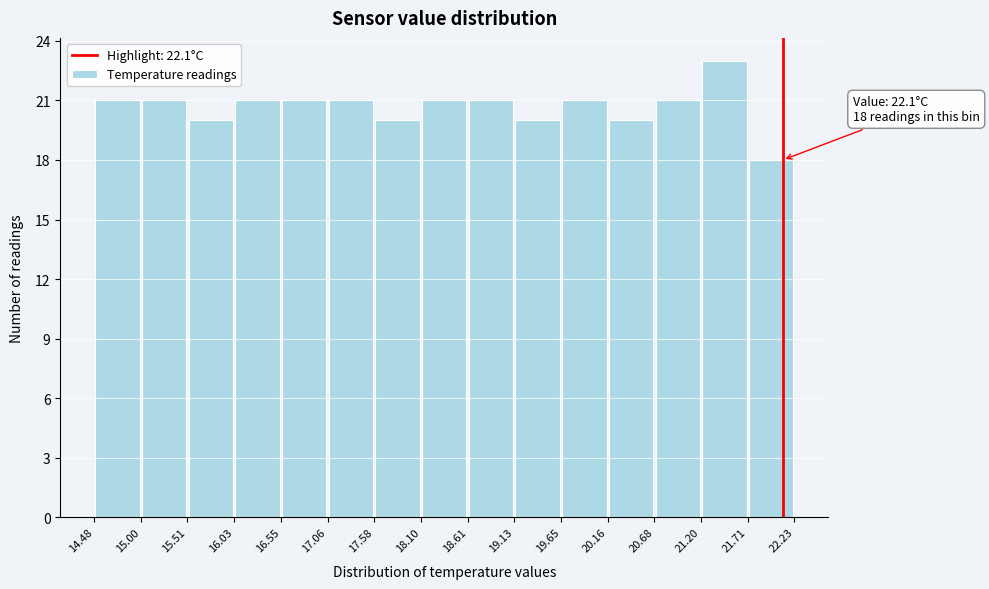

Which range on the x-axis has the tallest bar?

21.20 to 21.71